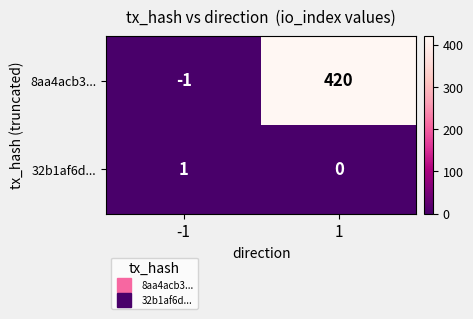

Which series has the largest range (max minus min)?

8aa4acb3...